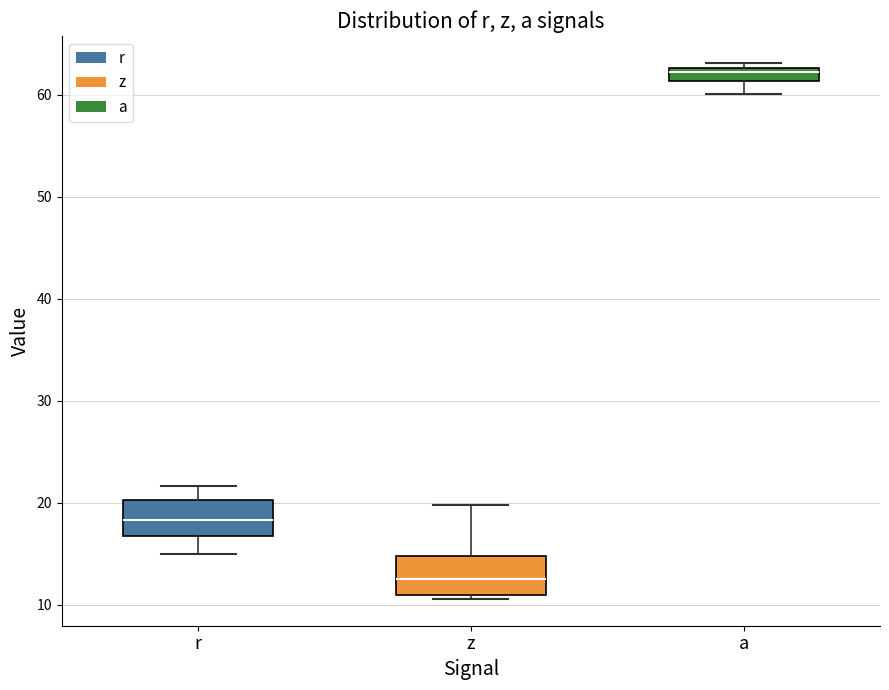

Which box's median line is the highest?

a